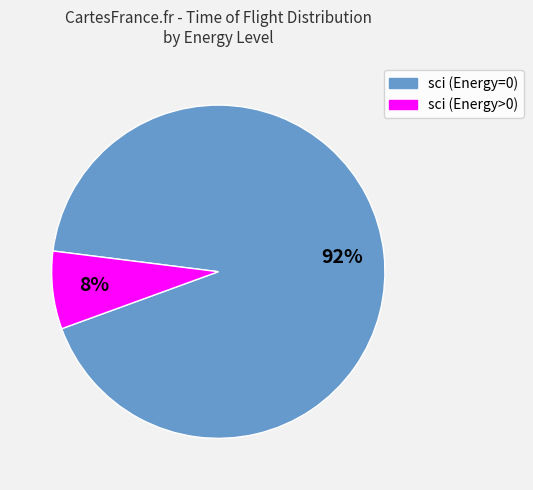

Do sci (Energy>0) and sci (Energy=0) together represent more than half of the pie?

Yes